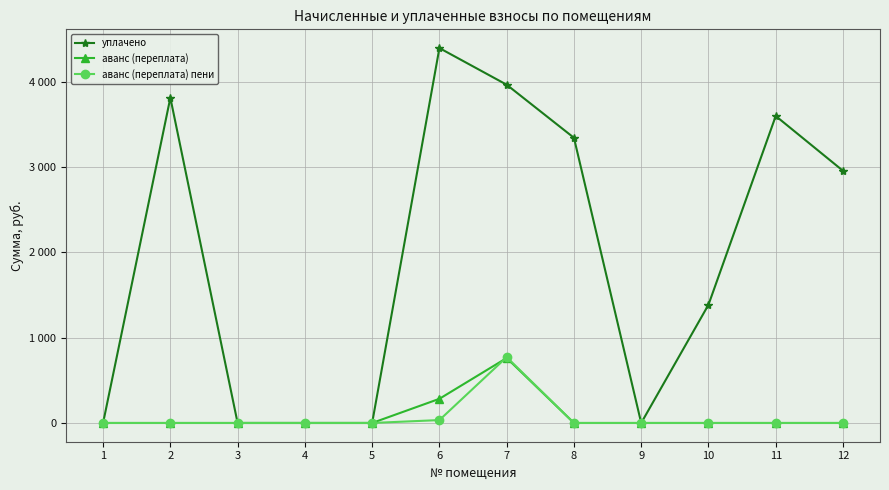

How many interior local peaks does the аванс (переплата) пени series have?

1